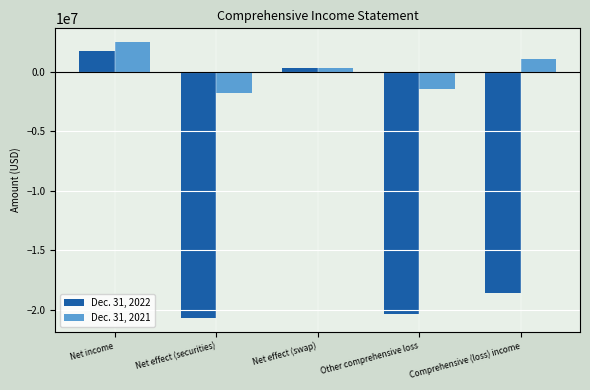

What is the minimum value for Dec. 31, 2021?

-1782000